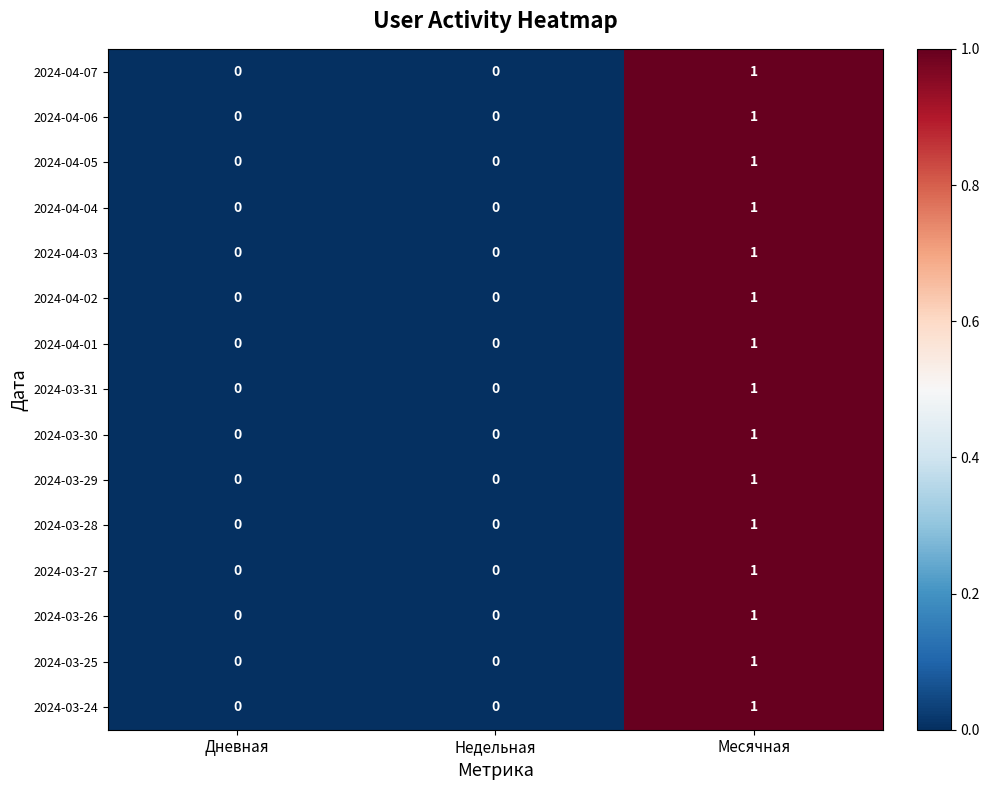

At which category is the sum across all series the highest?

Месячная